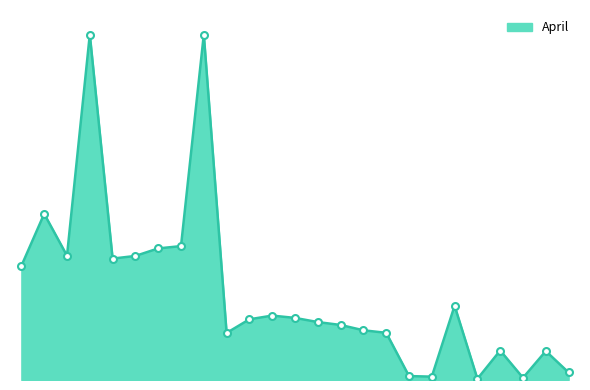

Is this an area chart (filled region under the line)?

Yes